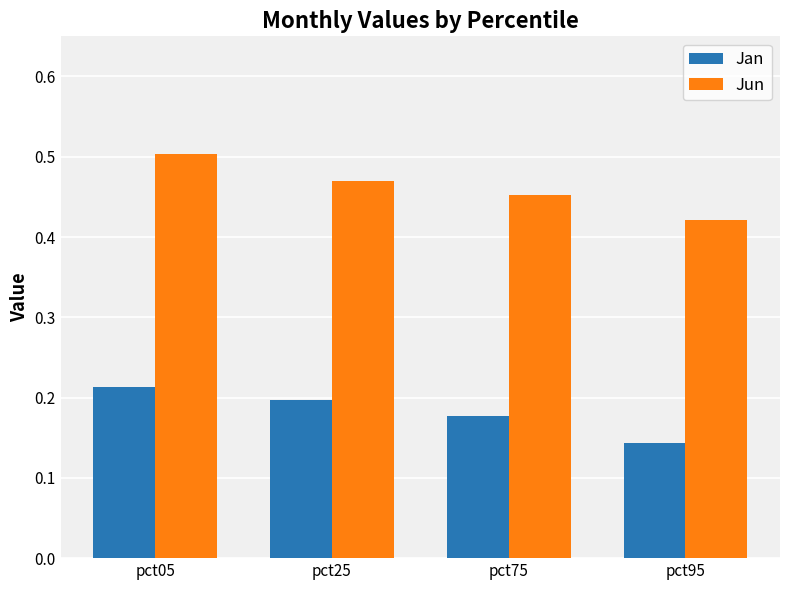

Is it true that Jan equals 0.1 at pct05?

False